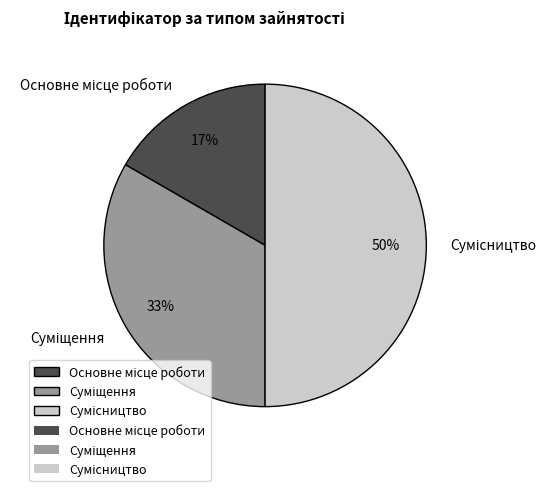

To the nearest percent, what is the difference between the largest and smallest slice percentages?

33%